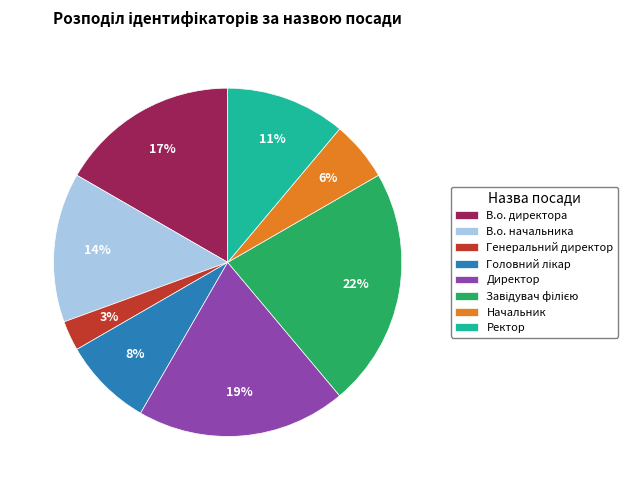

To the nearest percent, what is the difference between the largest and smallest slice percentages?

19%